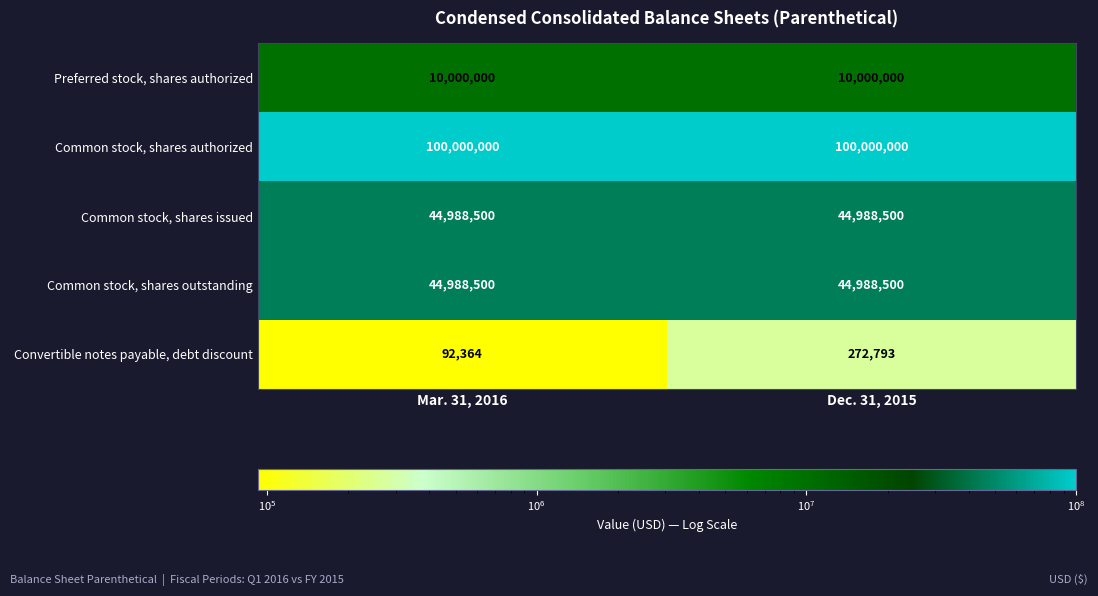

What is the smallest value displayed?

92364